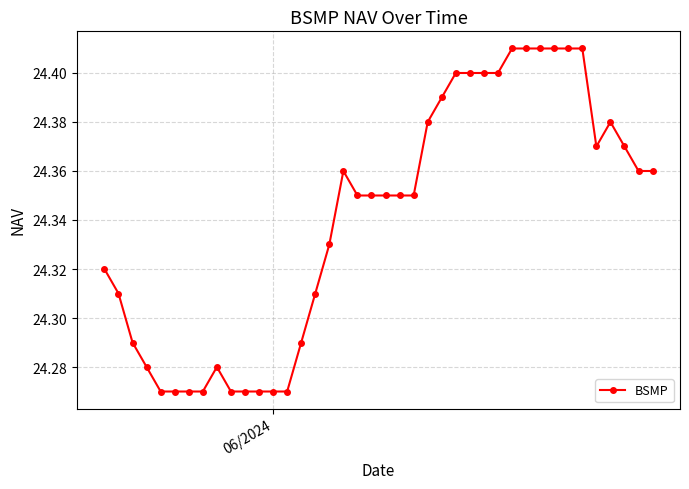

True or false: the data has more than 0 interior local peaks.

True